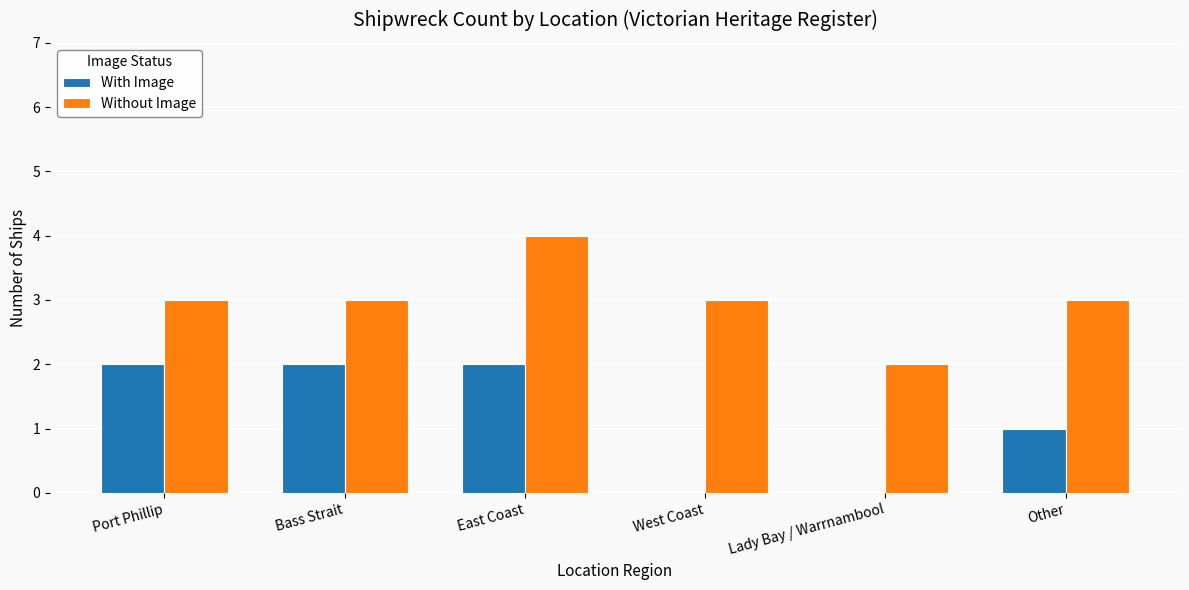

What is the sum of the With Image values at Bass Strait and Lady Bay / Warrnambool?

2